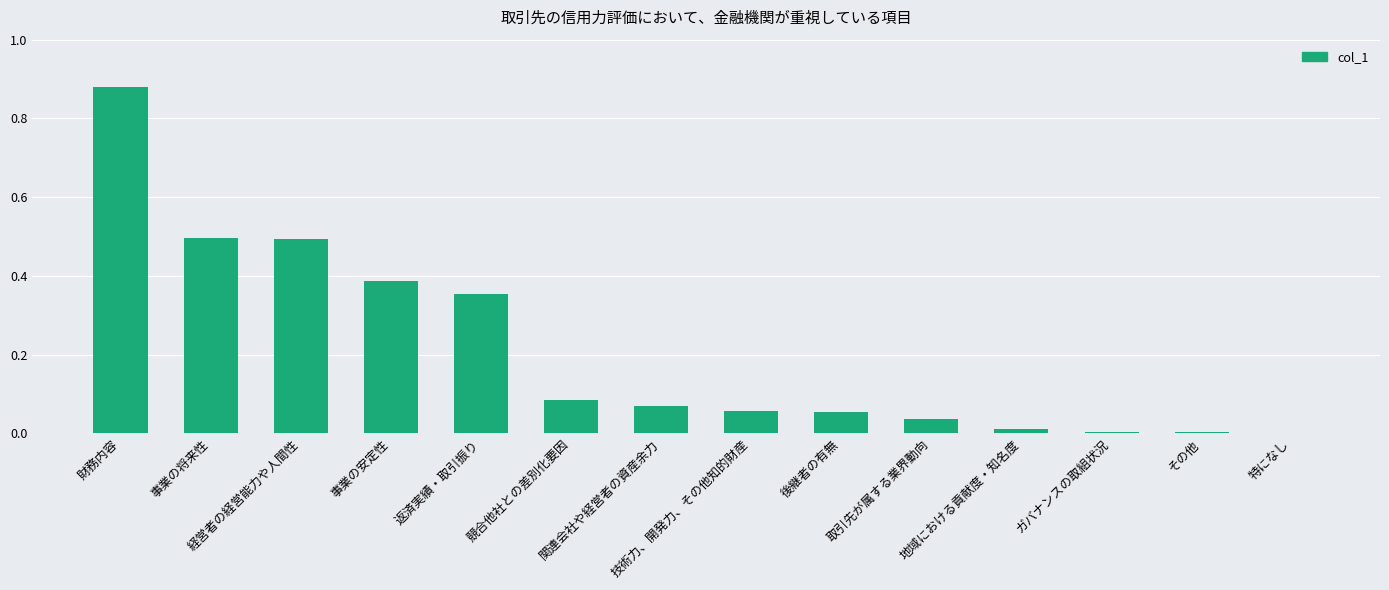

What is the maximum value shown in the chart?

0.9